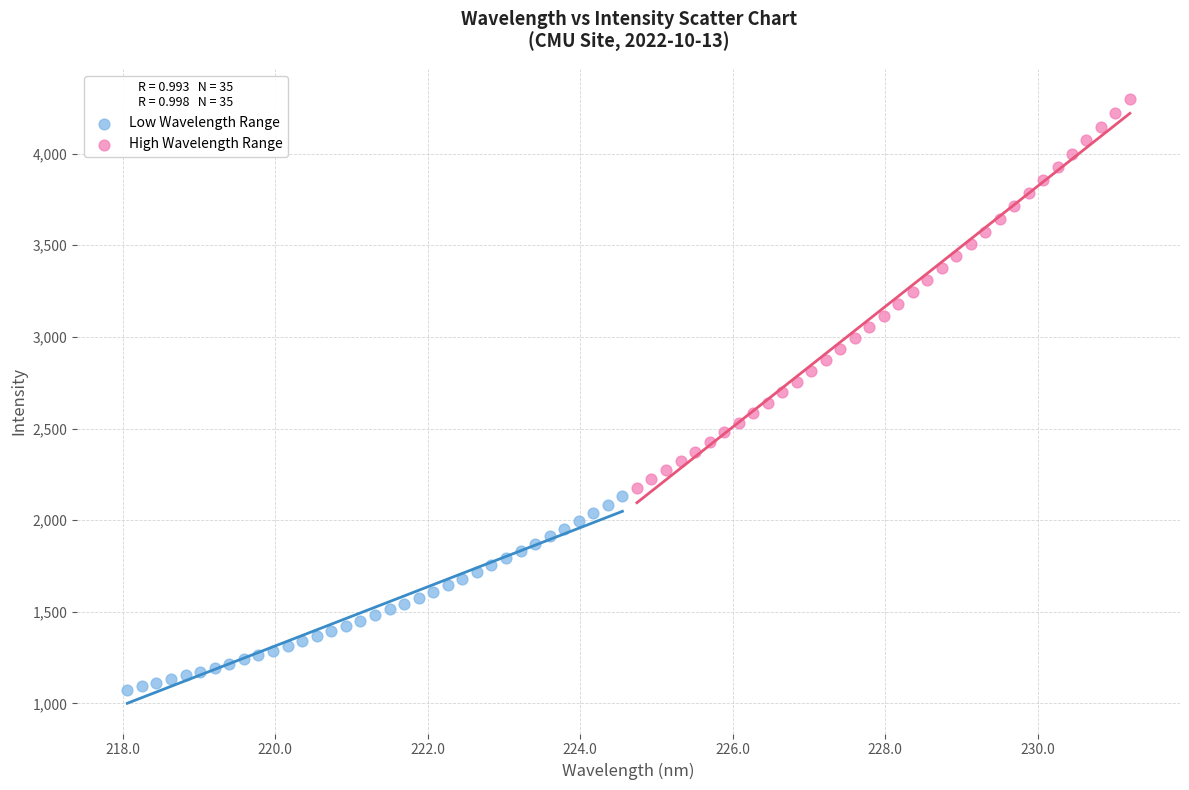

What are all the series names shown in the legend?

Low Wavelength Range, High Wavelength Range